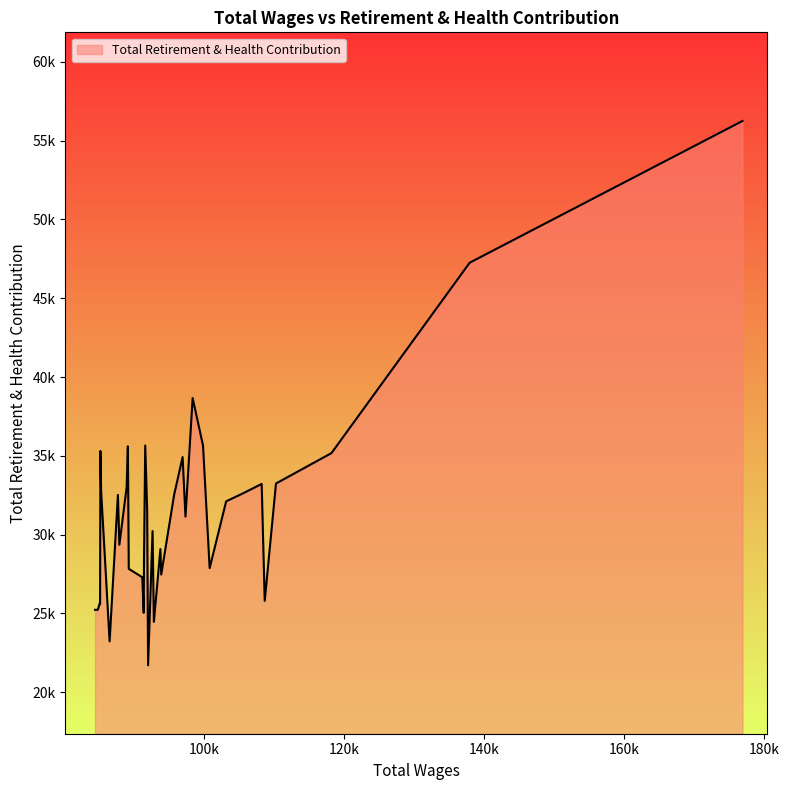

True or false: the data shows 21707 at 20.

True